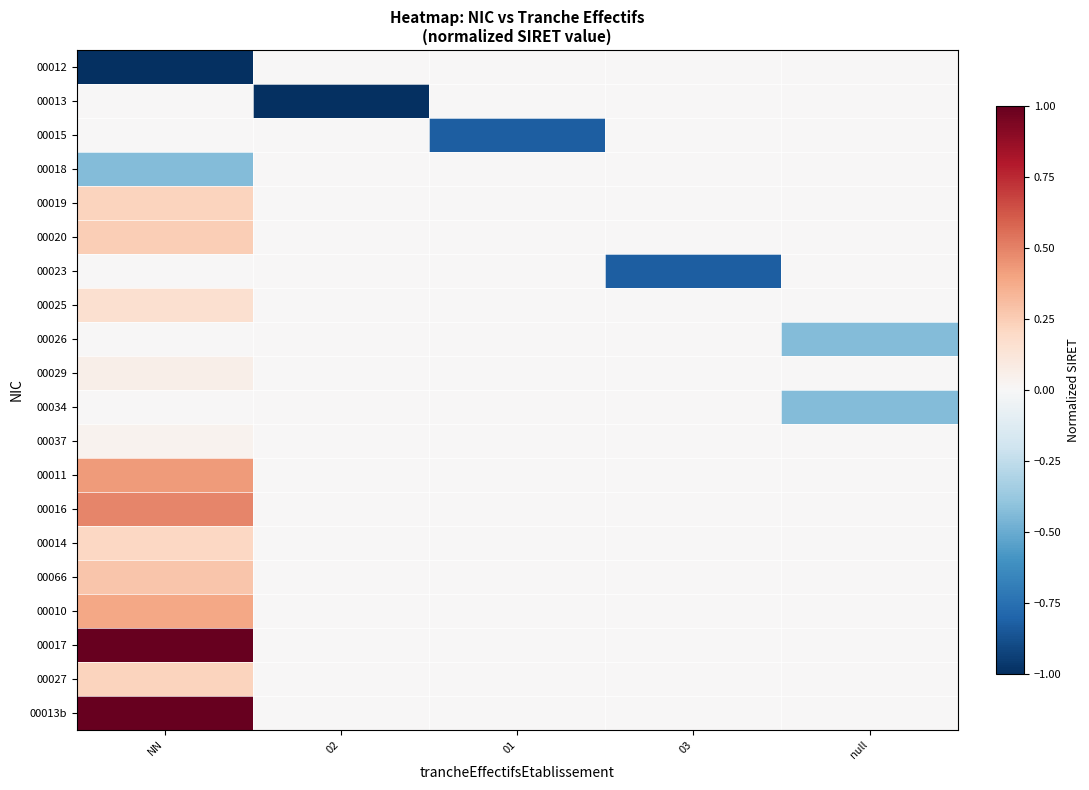

Which label corresponds to the largest value in the chart?

NN